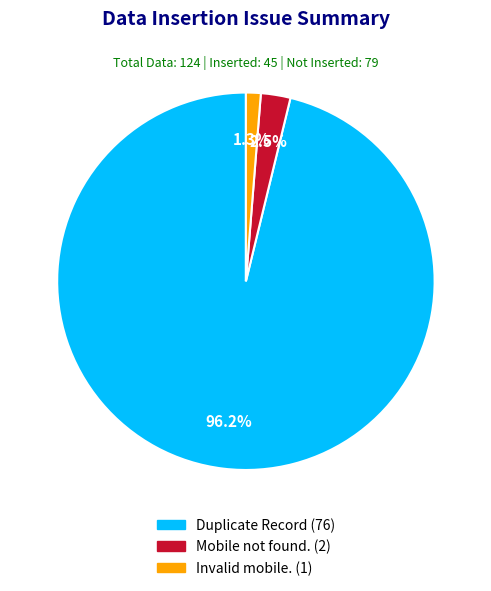

Does any single category account for the majority?

Yes